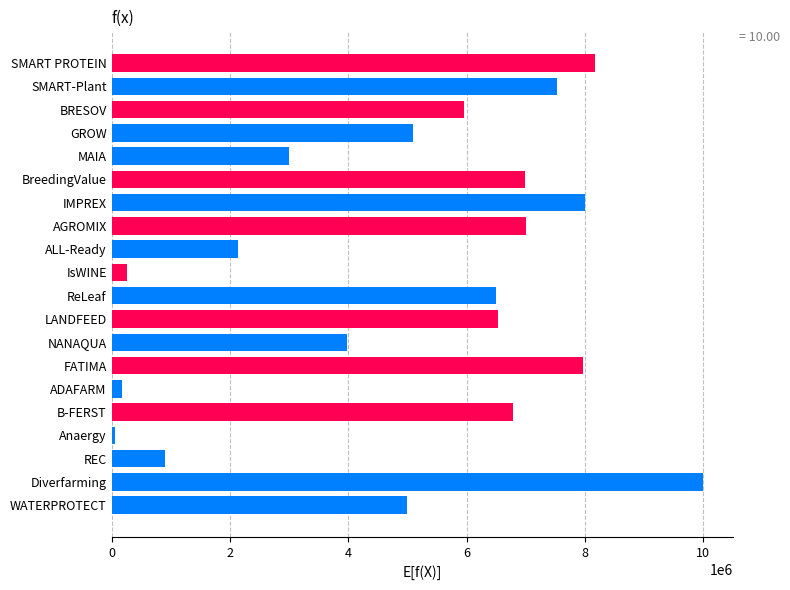

Where is the data nearest to the value 5024638?

WATERPROTECT